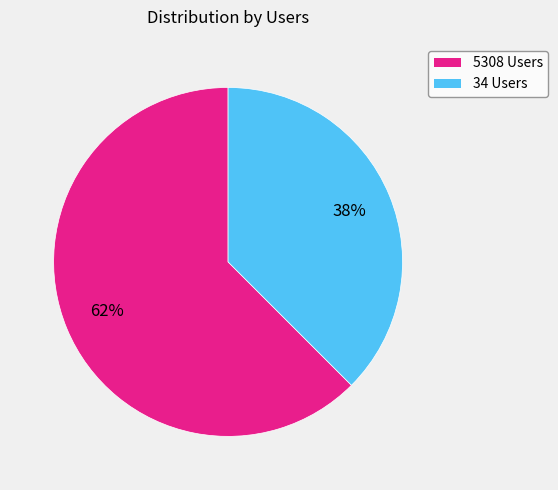

Between 5308 Users and 34 Users, which is larger?

5308 Users